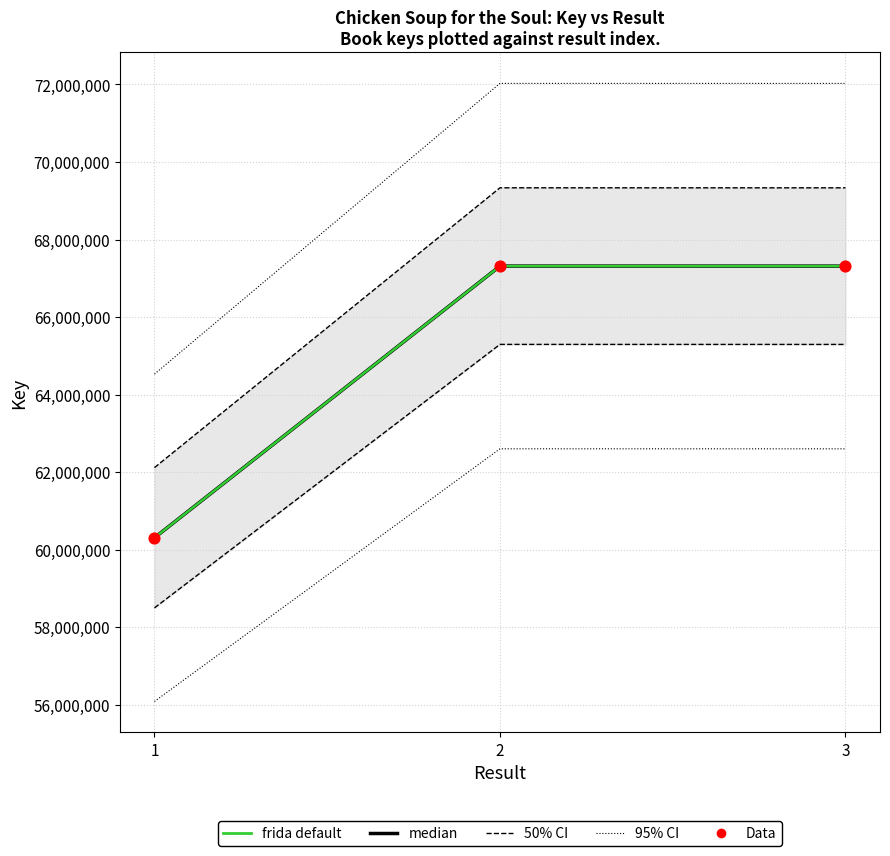

Which series reaches the maximum Y coordinate?

95% CI